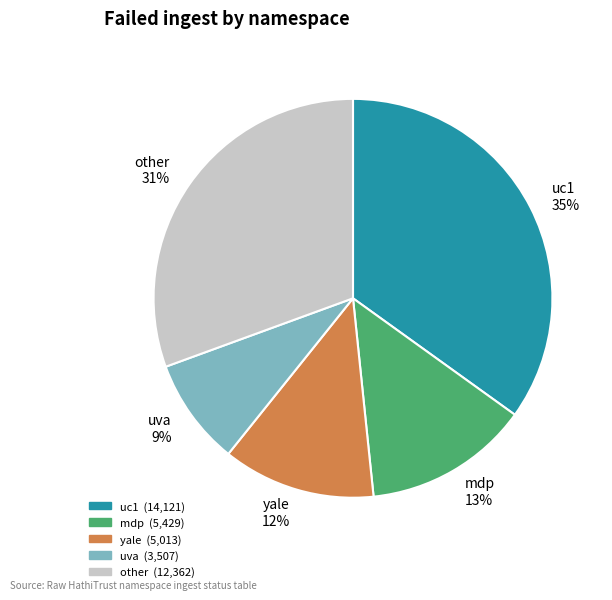

How many segments does this pie chart have?

5